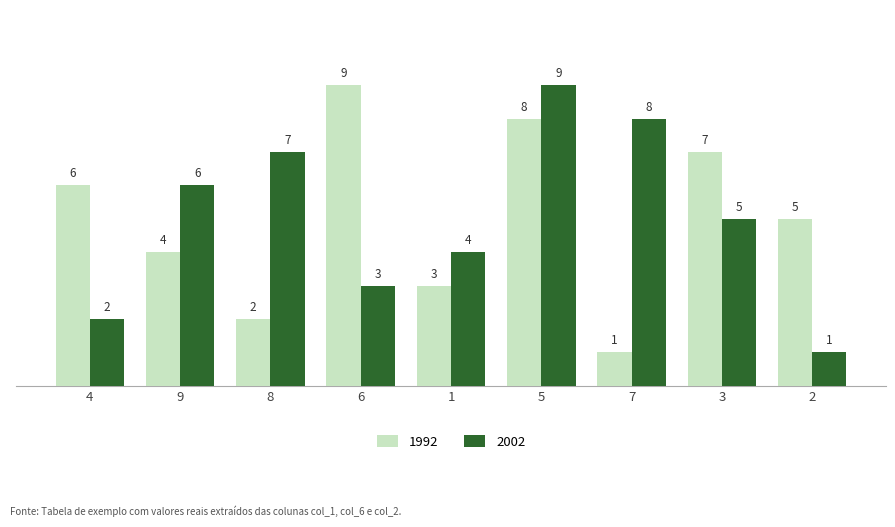

Count the 2002 values in the range 3 to 7.

5